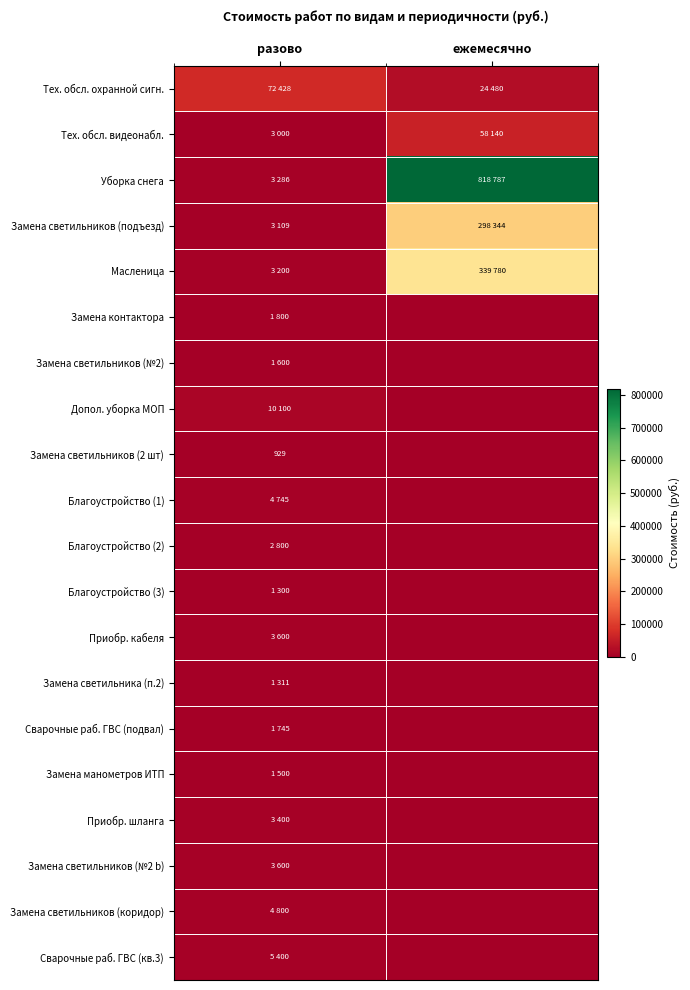

What is the difference between the highest and lowest values at разово?

71499